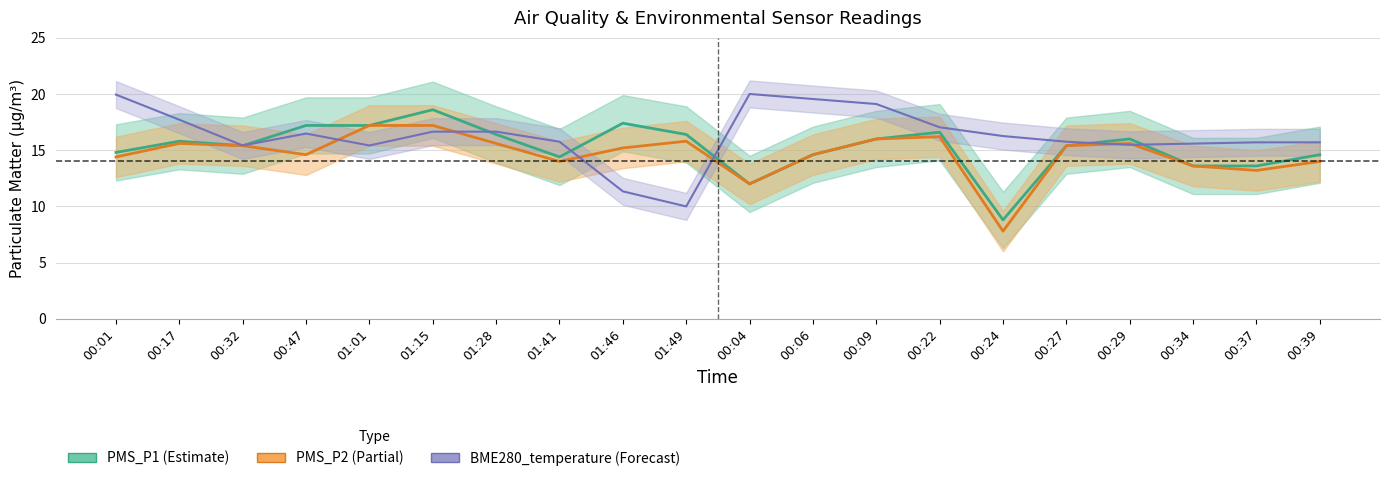

How many intersections are there between BME280_temperature and PMS_P1?

6